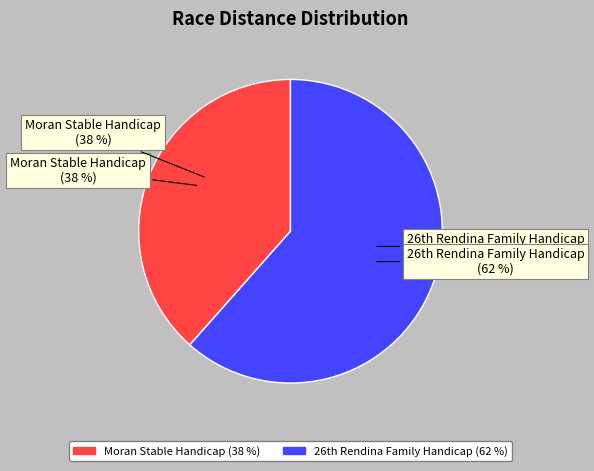

Count the number of slices in the pie.

2